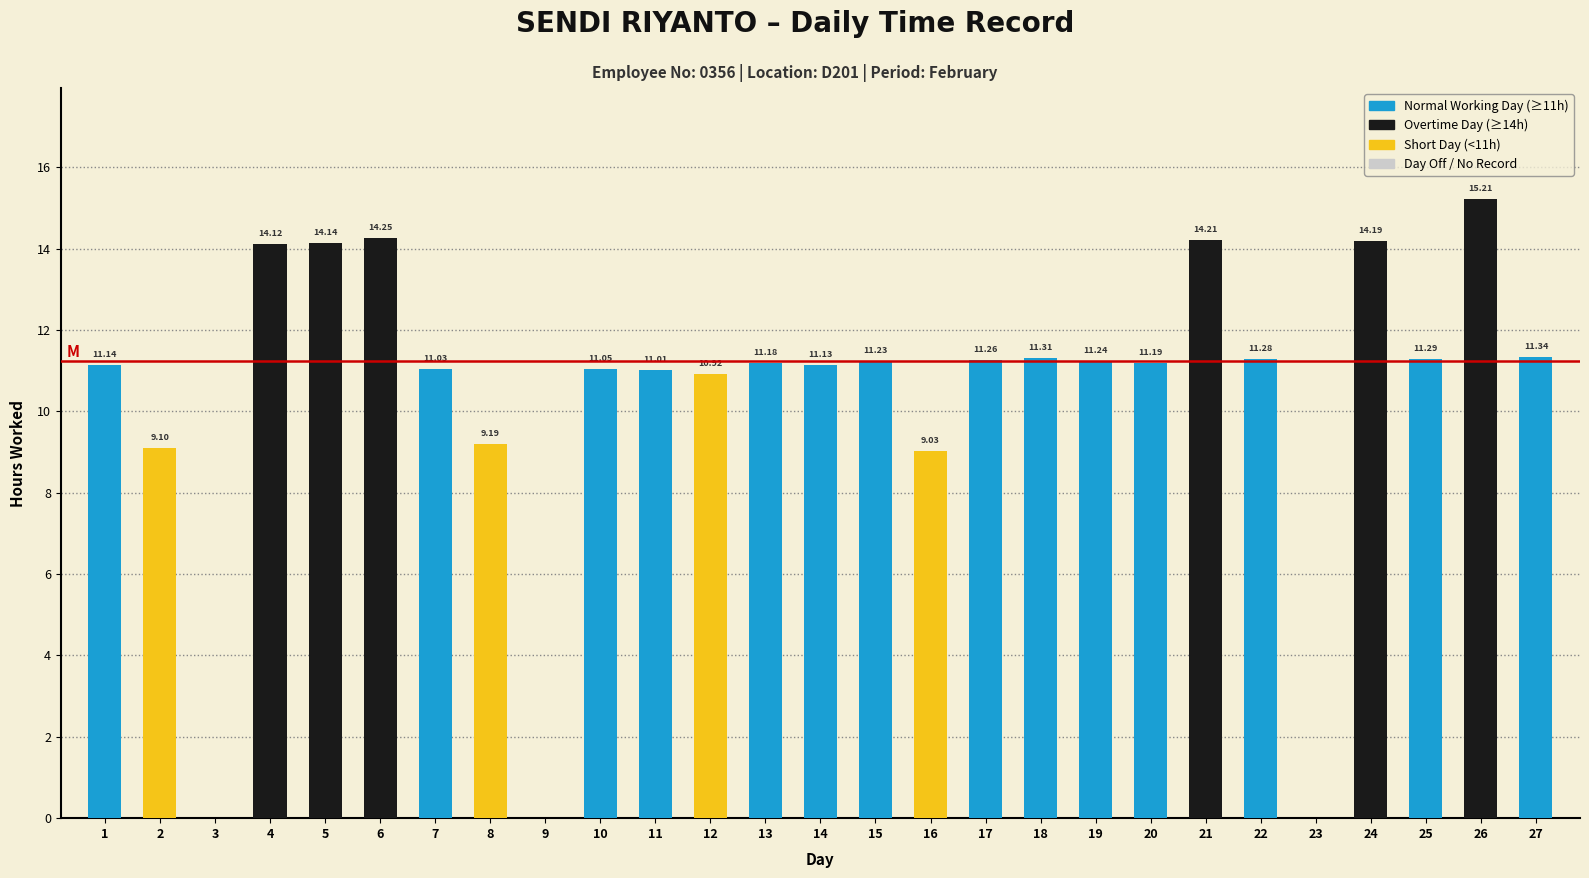

What is the average value?

10.4